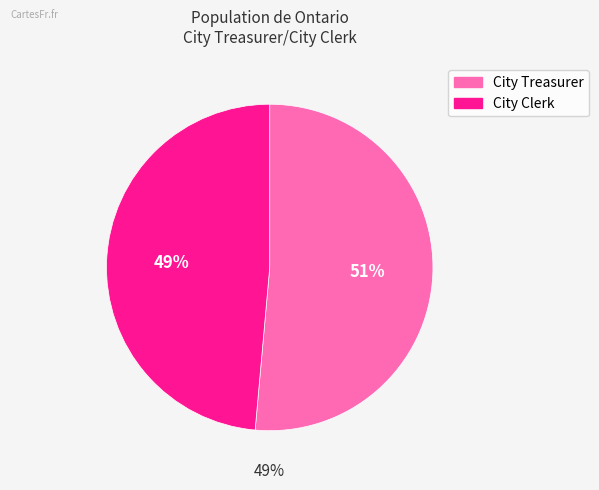

Does City Treasurer represent more than half of the total?

Yes